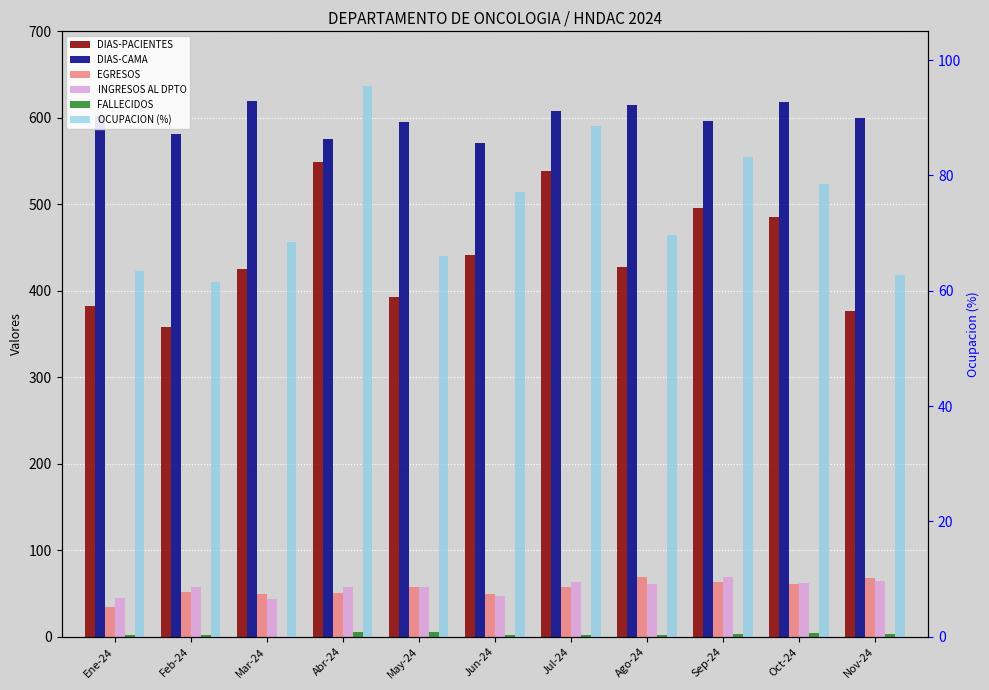

What is the difference between the second highest and second lowest values in the FALLECIDOS series?

3.0